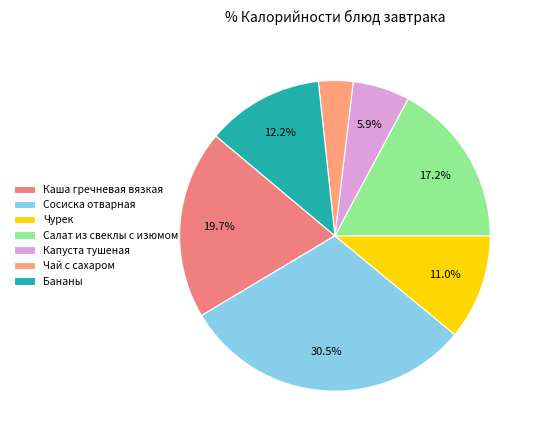

What percentage is the Чай с сахаром slice, to the nearest percent?

4%